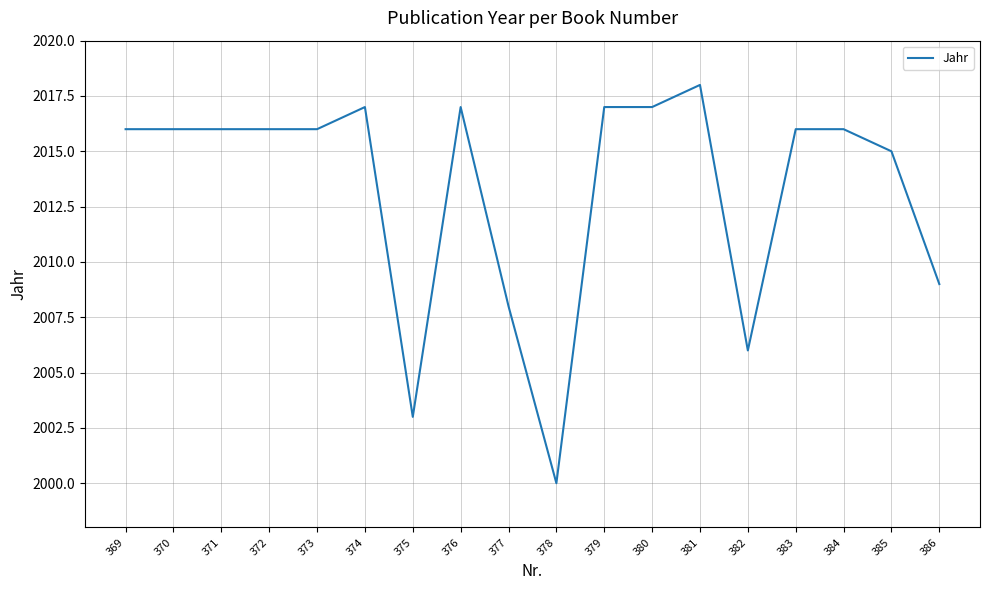

What is the average value?

2013